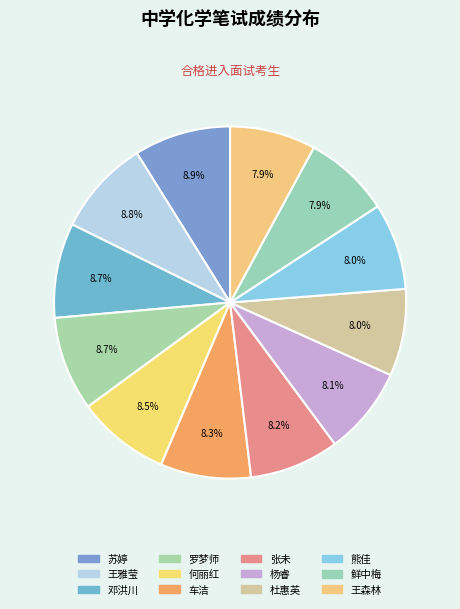

Which slice is the largest?

苏婷